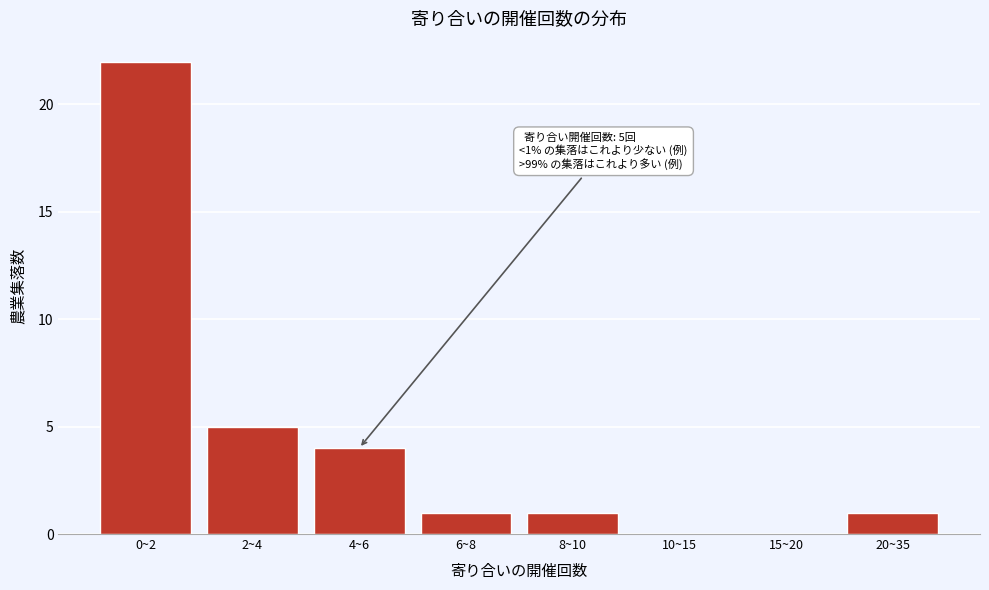

Reading left to right, list all the values displayed in this chart.

0~2=22	2~4=5	4~6=4	6~8=1	8~10=1	10~15=0	15~20=0	20~35=1